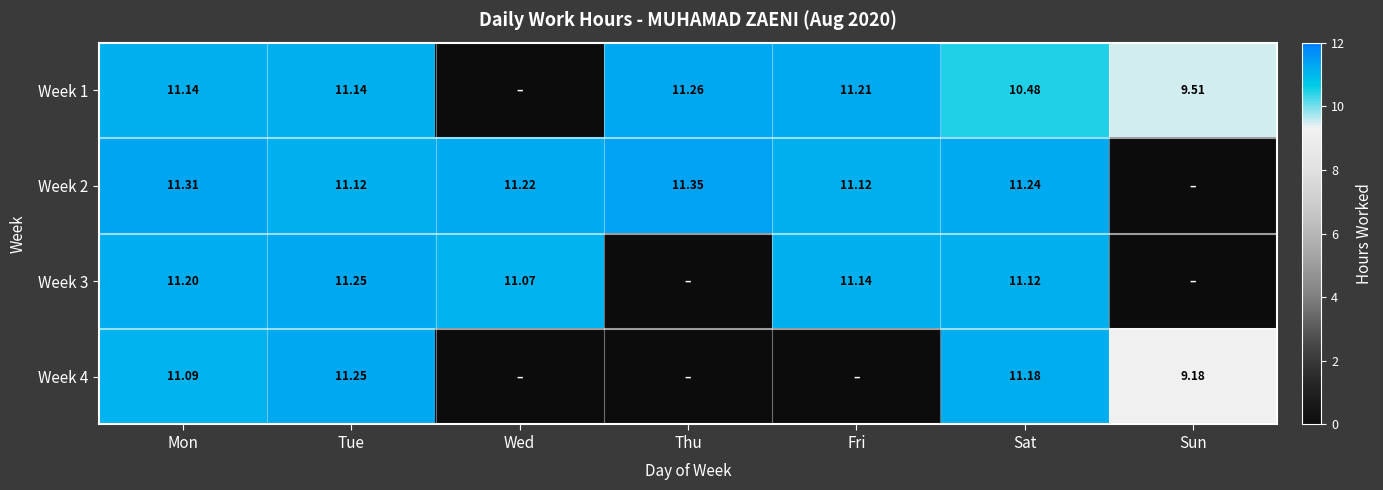

At which category does the chart reach its minimum across all series?

Wed